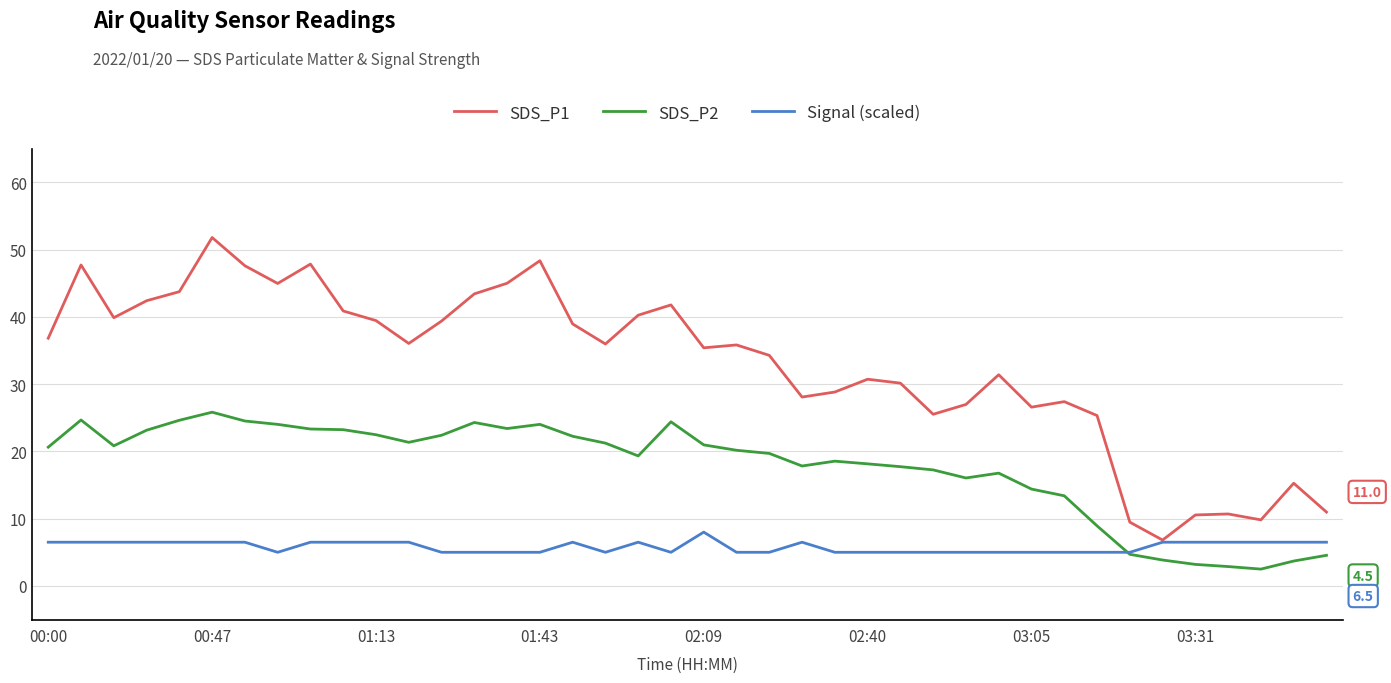

What is the highest value of the SDS_P2 series?

25.8